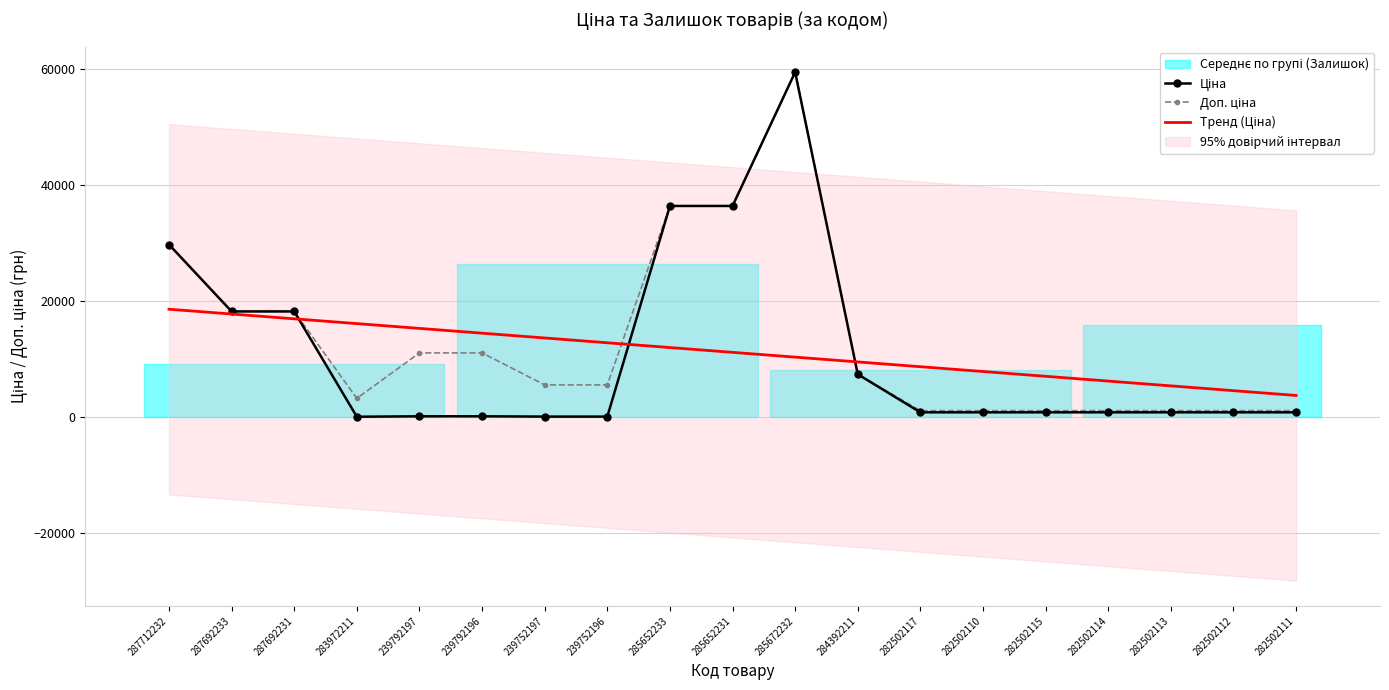

What is the difference between the highest and lowest values at 282502117?

7875.1